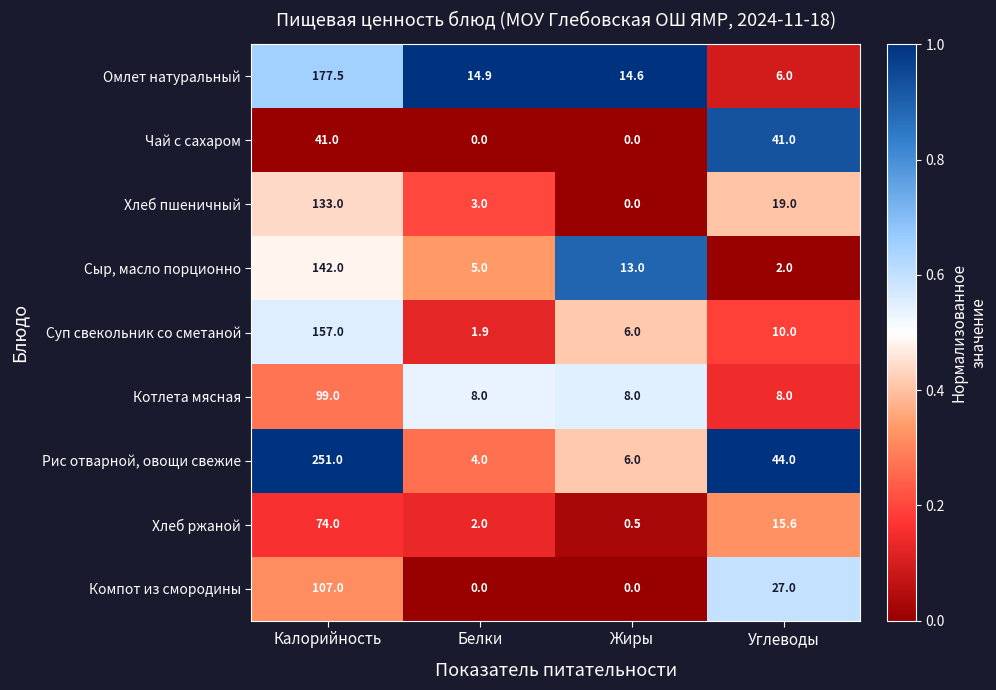

What is the lowest value of the Сыр, масло порционно series?

2.0